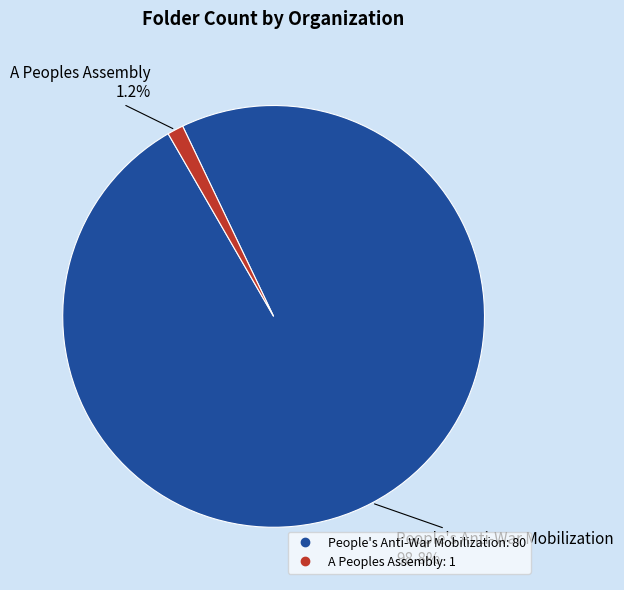

Is it true that A Peoples Assembly is 1% of the pie?

True